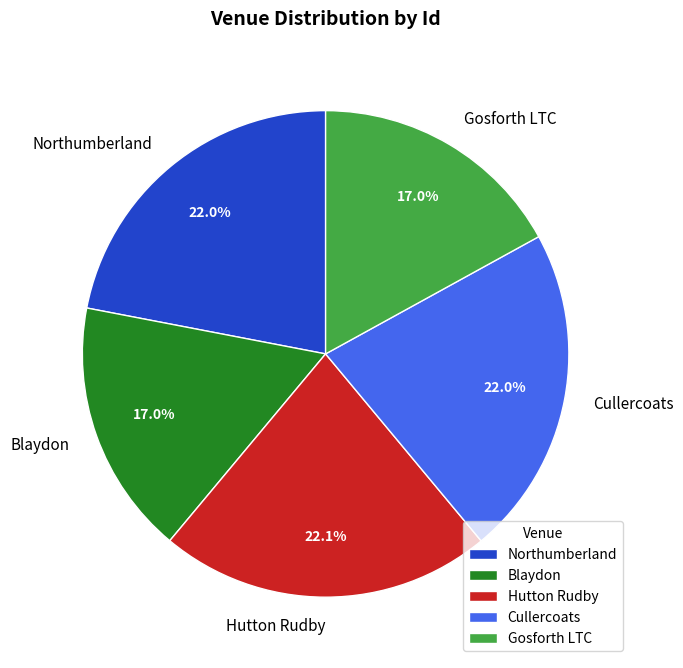

What portion of the pie excludes Blaydon?

83.0%